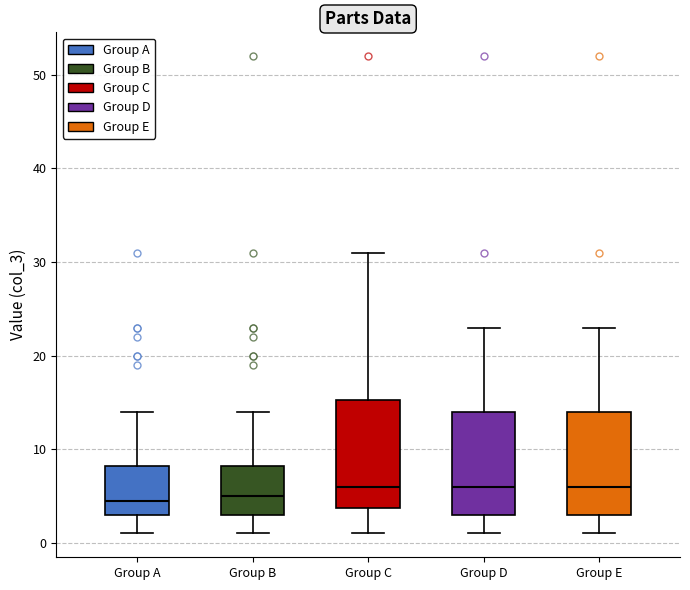

Where is the lower edge of the box for Group C on the y-axis? The values are not printed on the chart, so give them approximately, as read against the axis.

4